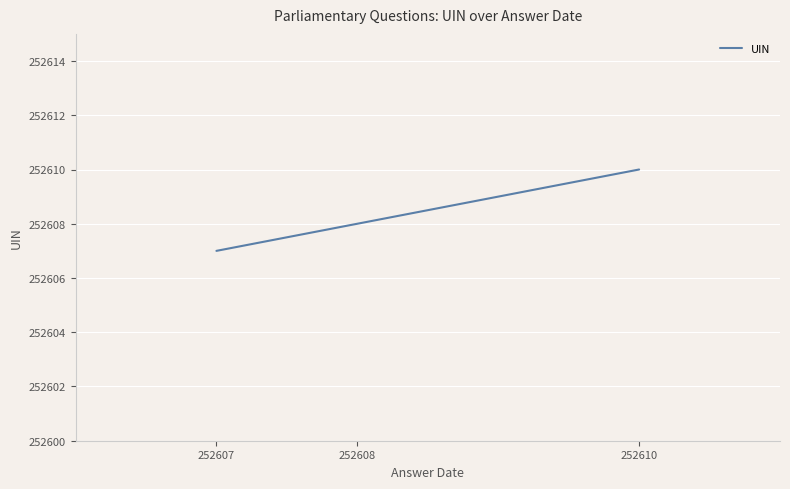

What is the sum of the values at 252607 and 252610?

505217